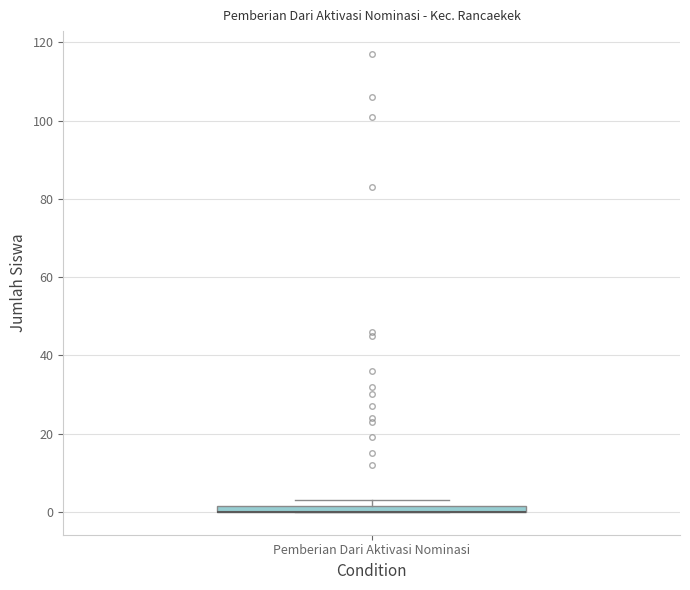

Where is the upper edge of the box for Pemberian Dari Aktivasi Nominasi on the y-axis? The values are not printed on the chart, so give them approximately, as read against the axis.

2